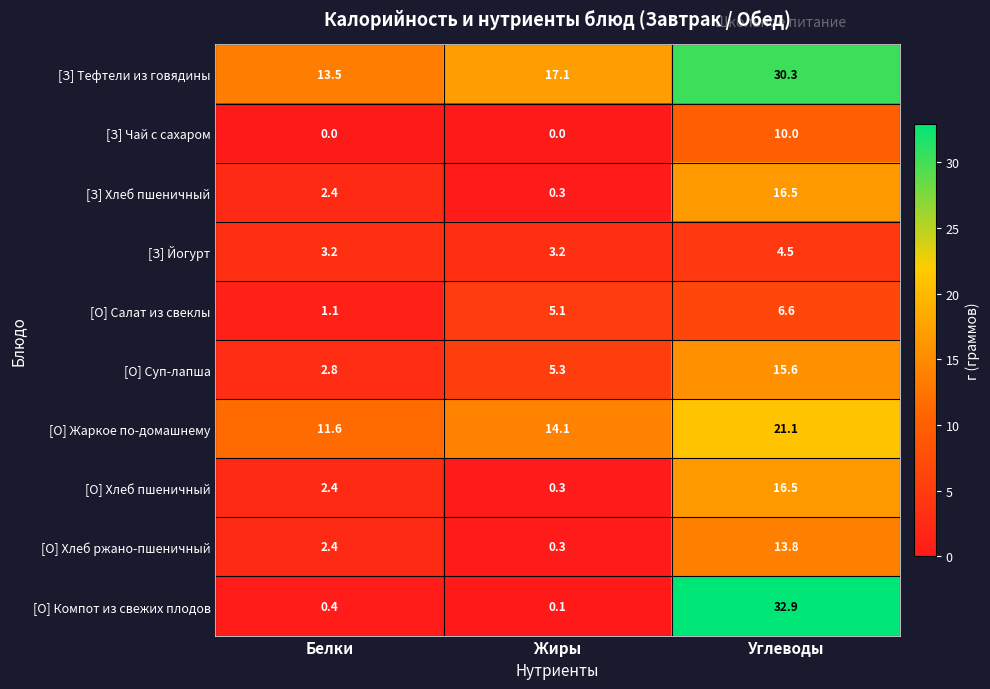

Reading right to left, extract all data points from this chart.

[З] Тефтели из говядины: Углеводы=30.3	Жиры=17.1	Белки=13.5
[З] Чай с сахаром: Углеводы=10.0	Жиры=0.0	Белки=0.0
[З] Хлеб пшеничный: Углеводы=16.5	Жиры=0.3	Белки=2.4
[З] Йогурт: Углеводы=4.5	Жиры=3.2	Белки=3.2
[О] Салат из свеклы: Углеводы=6.6	Жиры=5.1	Белки=1.1
[О] Суп-лапша: Углеводы=15.6	Жиры=5.3	Белки=2.8
[О] Жаркое по-домашнему: Углеводы=21.1	Жиры=14.1	Белки=11.6
[О] Хлеб пшеничный: Углеводы=16.5	Жиры=0.3	Белки=2.4
[О] Хлеб ржано-пшеничный: Углеводы=13.8	Жиры=0.3	Белки=2.4
[О] Компот из свежих плодов: Углеводы=32.9	Жиры=0.1	Белки=0.4